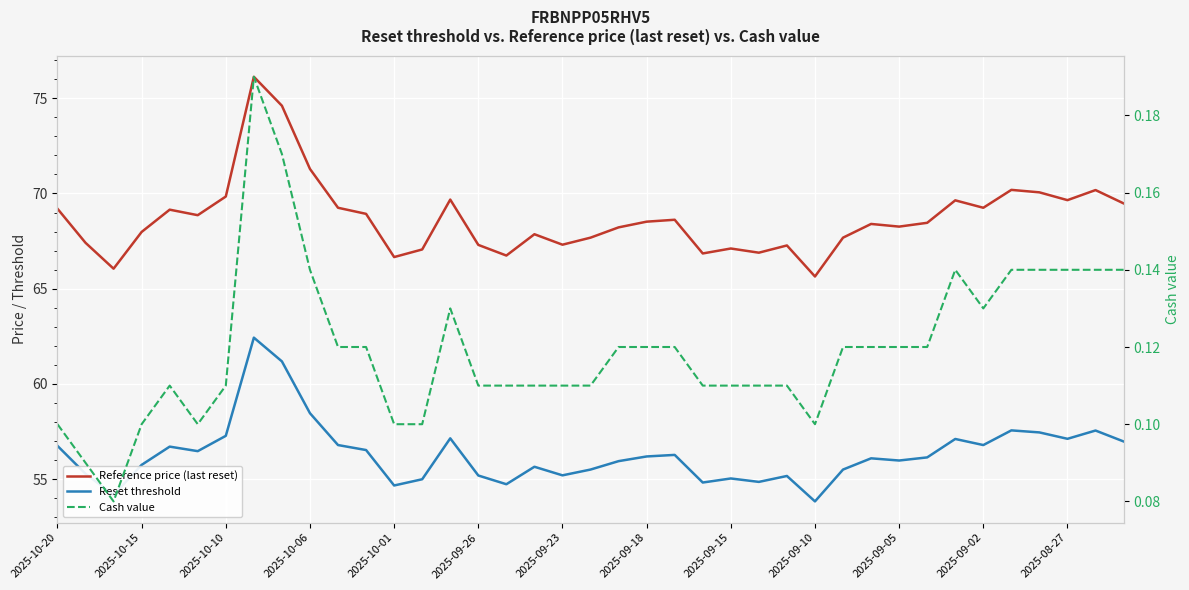

Reading right to left, what are all the values shown in this chart?

Reference price (last reset): 69.5	70.2	69.7	70.1	70.2	69.2	69.6	68.5	68.3	68.4	67.7	65.6	67.3	66.9	67.1	66.8	68.6	68.5	68.2	67.7	67.3	67.9	66.7	67.3	69.7	67.1	66.7	68.9	69.2	71.3	74.6	76.1	69.8	68.9	69.2	68.0	66.0	67.4	69.2
Reset threshold: 57.0	57.5	57.1	57.4	57.6	56.8	57.1	56.1	56.0	56.1	55.5	53.8	55.2	54.9	55.0	54.8	56.3	56.2	55.9	55.5	55.2	55.6	54.7	55.2	57.1	55.0	54.7	56.5	56.8	58.5	61.2	62.4	57.3	56.5	56.7	55.7	54.2	55.3	56.7
Cash value: 0.1	0.1	0.1	0.1	0.1	0.1	0.1	0.1	0.1	0.1	0.1	0.1	0.1	0.1	0.1	0.1	0.1	0.1	0.1	0.1	0.1	0.1	0.1	0.1	0.1	0.1	0.1	0.1	0.1	0.1	0.2	0.2	0.1	0.1	0.1	0.1	0.1	0.1	0.1